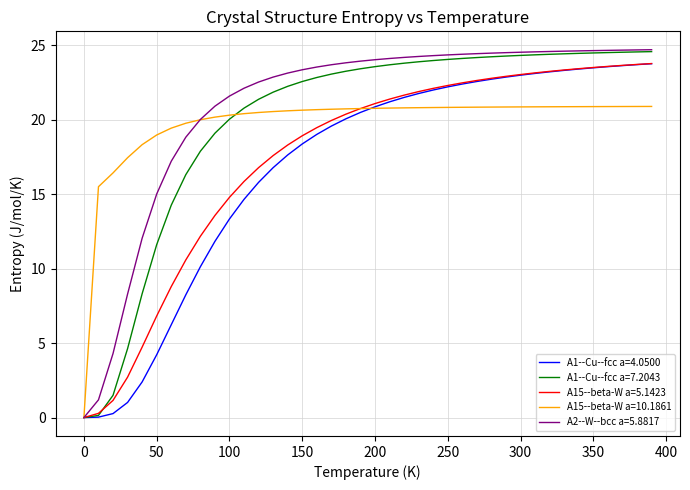

What is the greatest value displayed?

24.7